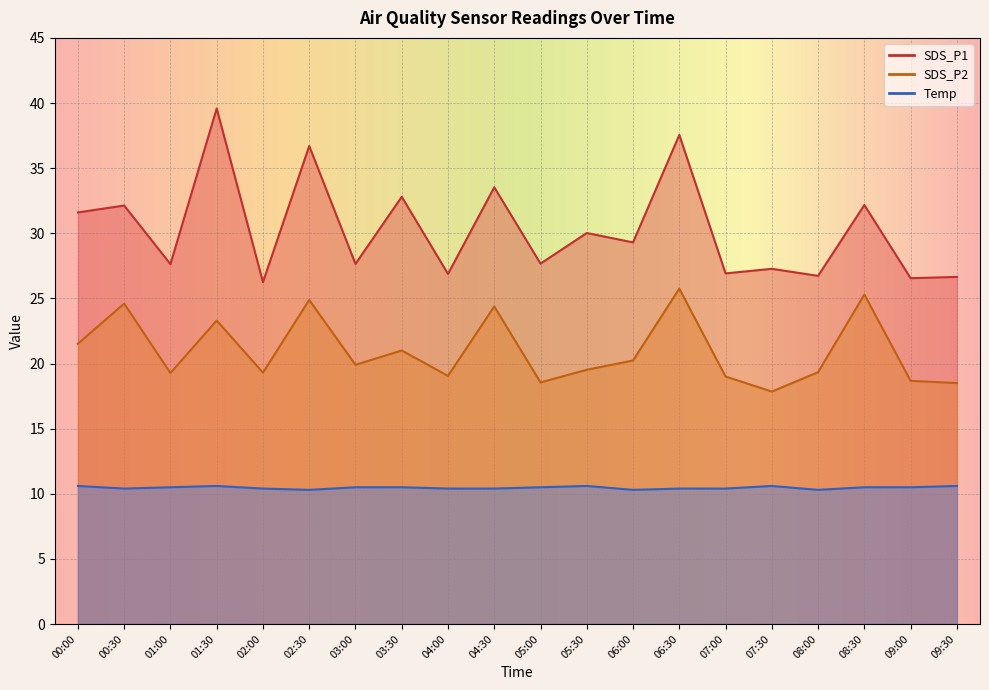

Which series has the largest total across all categories?

SDS_P1